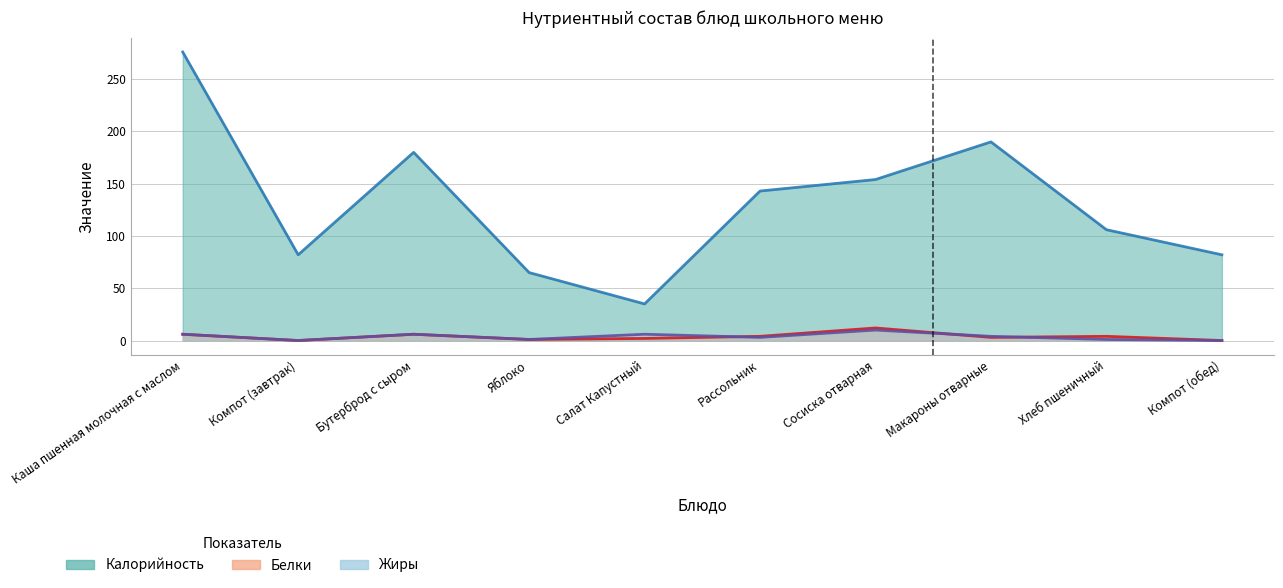

At which category does the chart reach its minimum across all series?

Компот (завтрак)